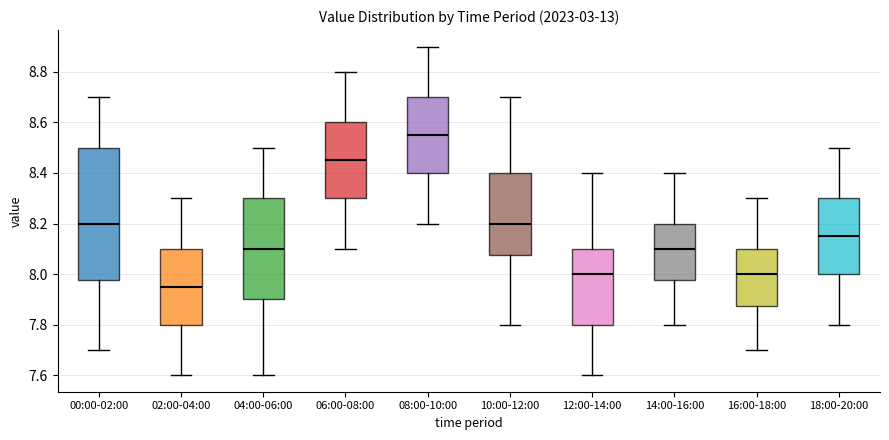

Which box has the highest median line?

08:00-10:00